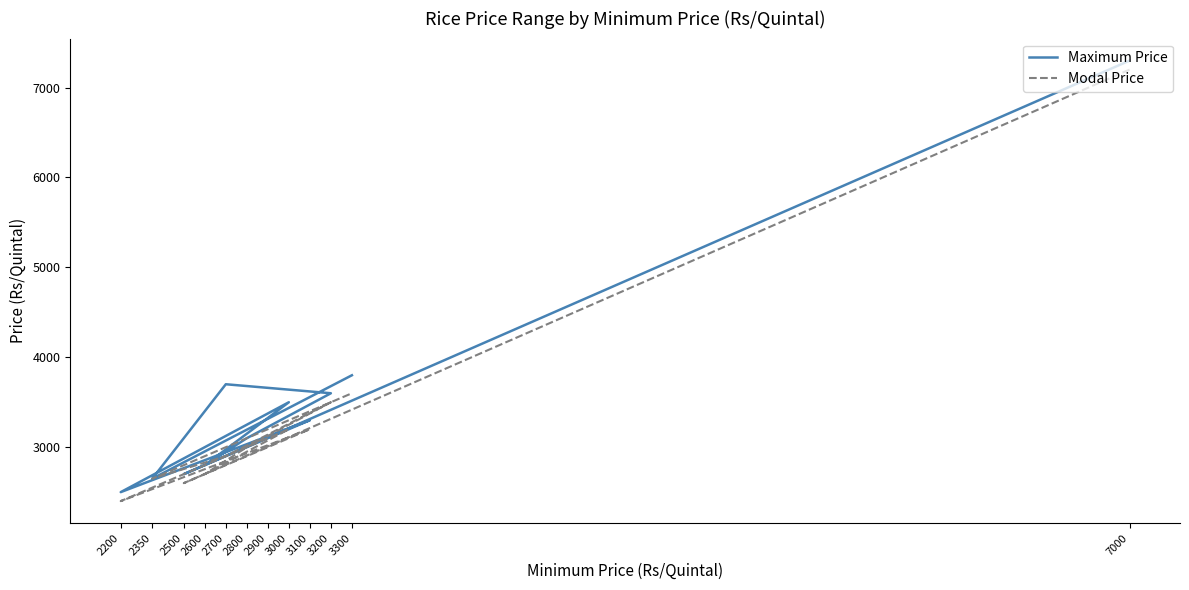

Reading left to right, transcribe all the data shown in this chart.

Maximum Price: 7300	2700	3100	3300	2500	3500	2800	3100	3600	3700	2650	3800
Modal Price: 7200	2600	3000	3200	2400	3200	2700	3000	3500	2900	2650	3600